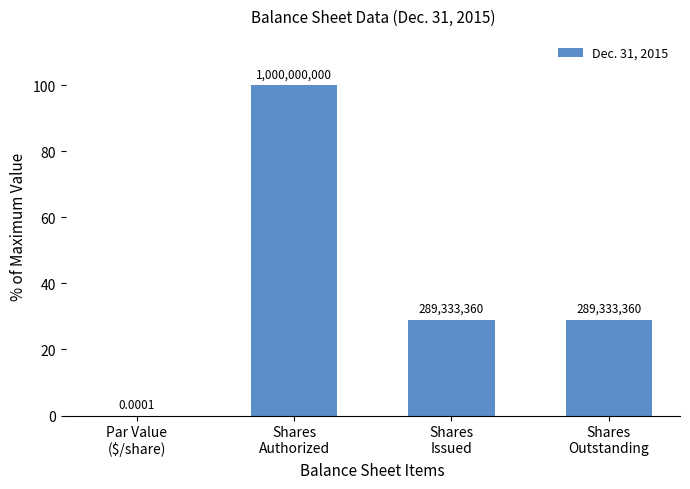

Are the bars grouped side by side (vs. stacked)?

No